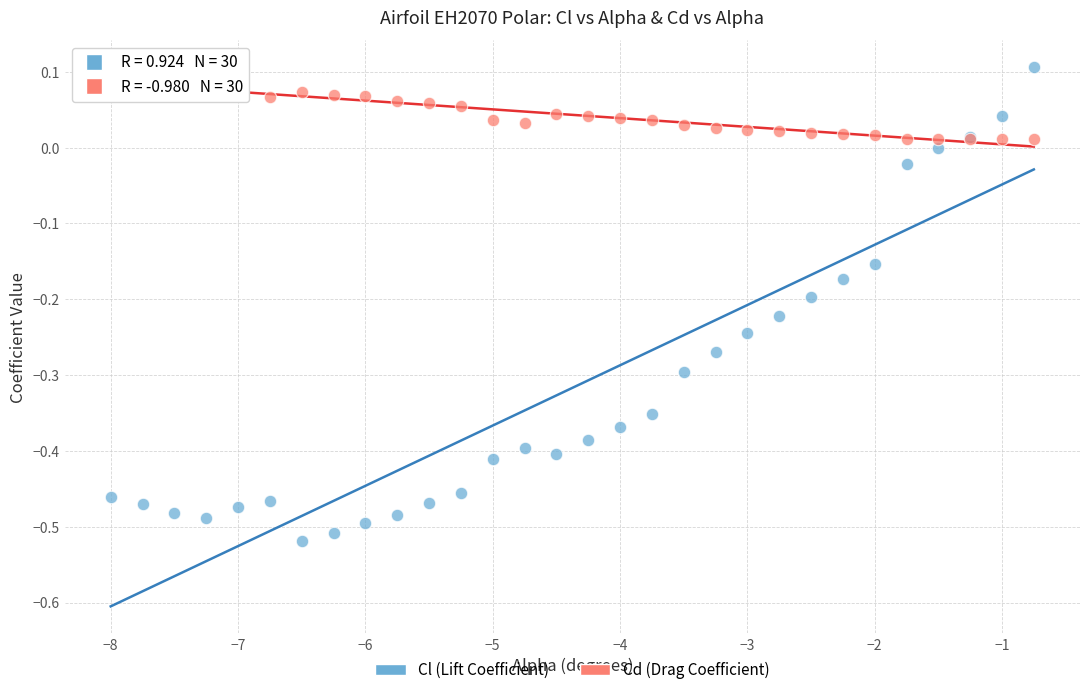

Which series has the largest Y range (max minus min)?

Cl (Lift Coefficient)